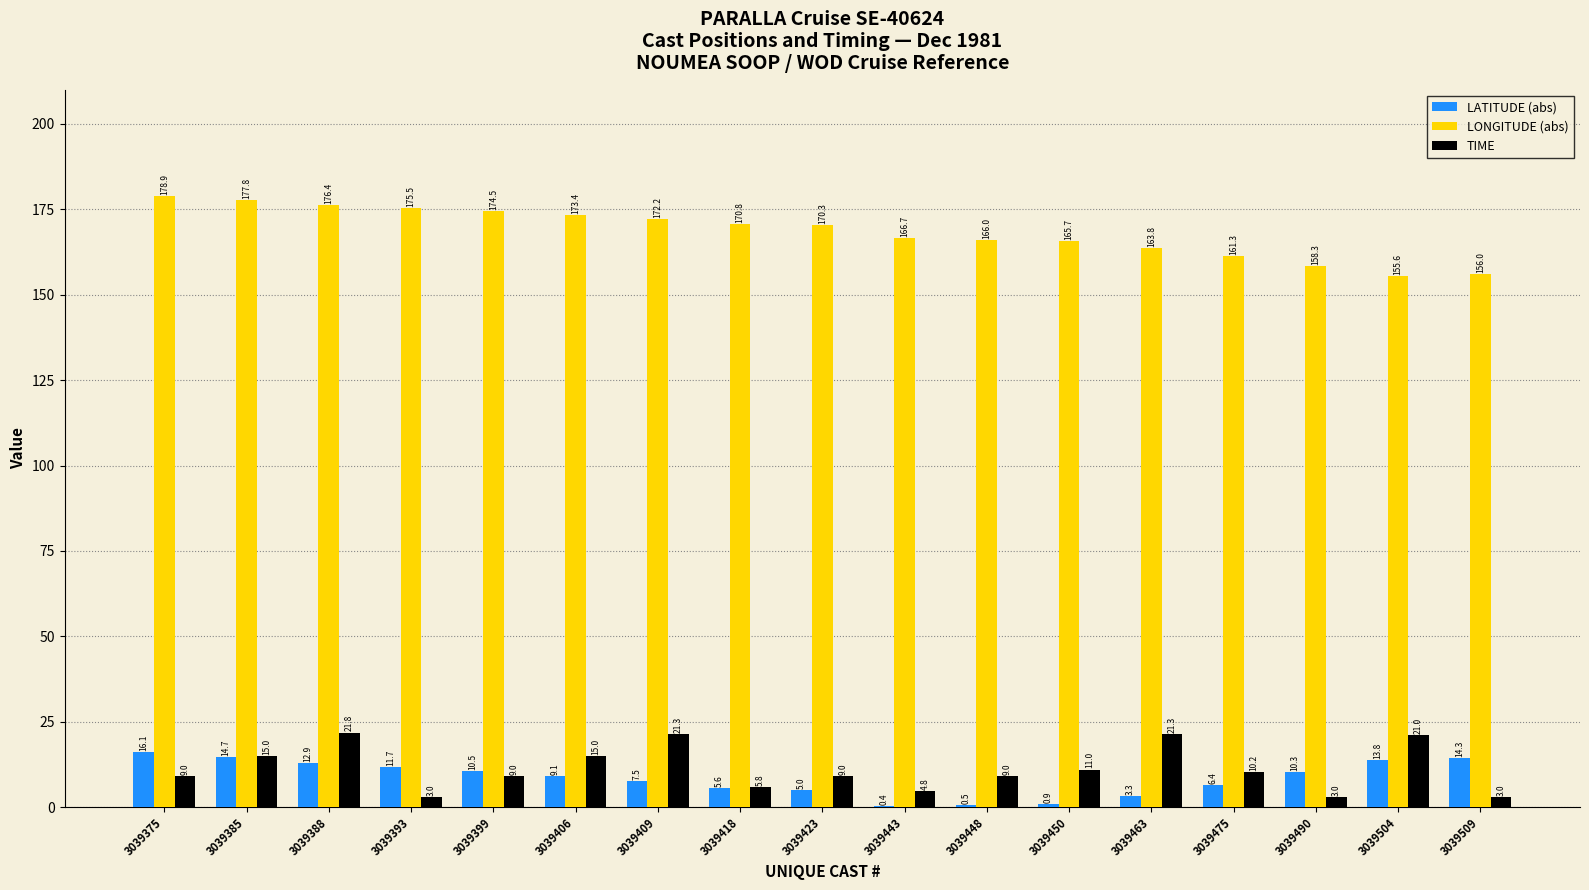

How many series are shown in this chart?

3